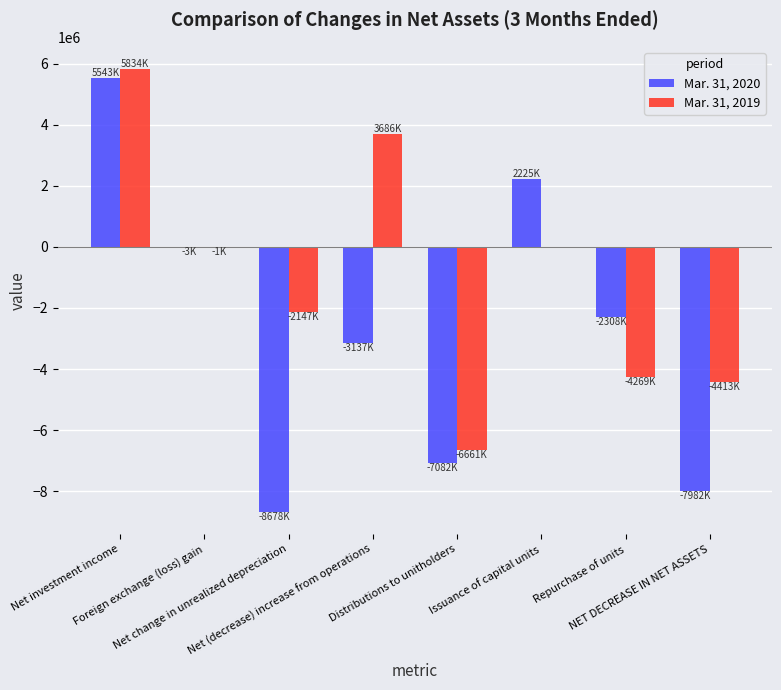

Which series has the largest total across all categories?

Mar. 31, 2019